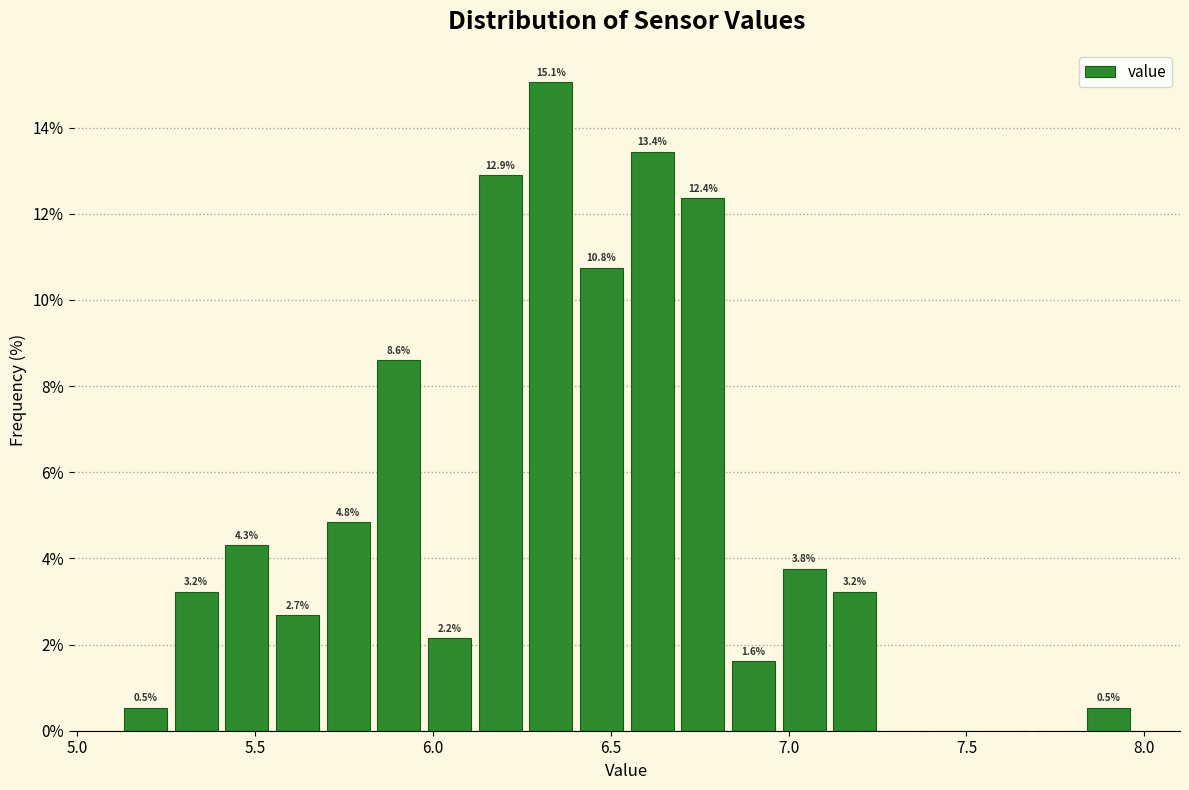

Around what value on the x-axis is the tallest bar? Give the approximate position of its centre, as read against the axis.

6.35